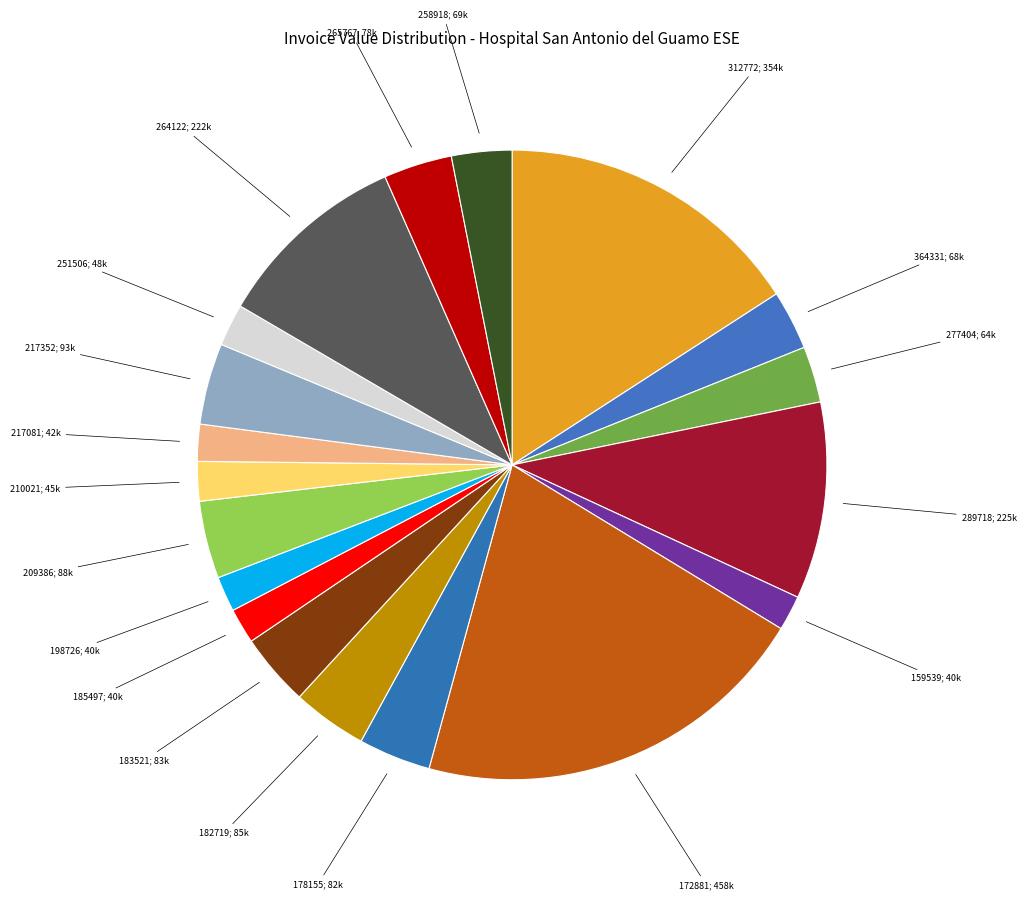

True or false: 172881; 458k accounts for 7% of the total.

False